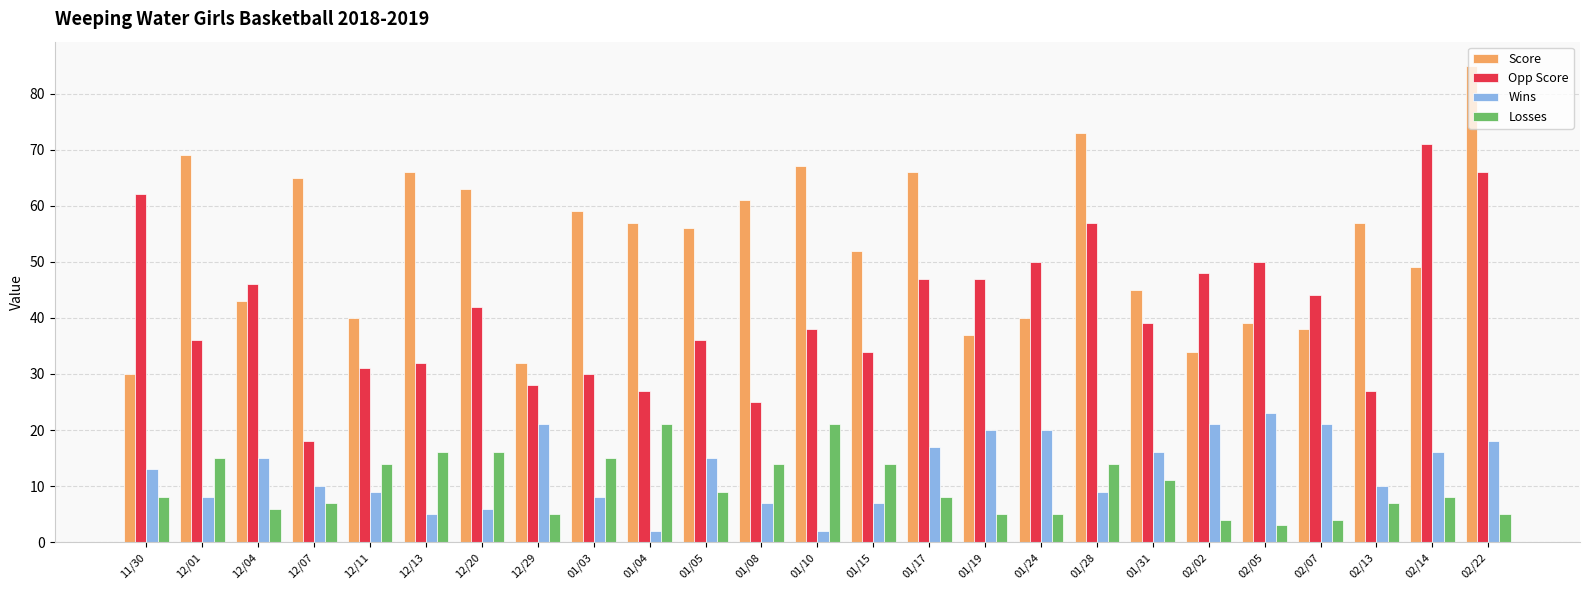

Where does the Opp Score series first go above 39?

11/30